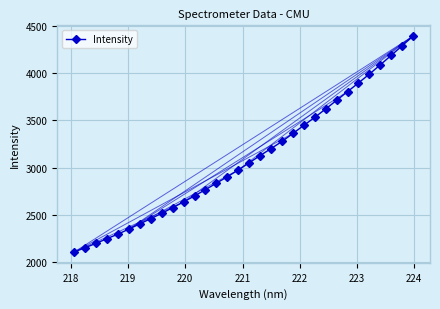

True or false: there are more than 2 points higher than both neighbors.

False